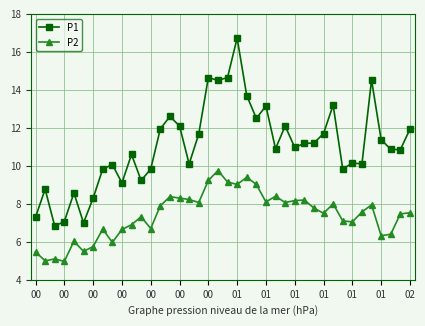

True or false: P1 and P2 intersect in this chart.

False